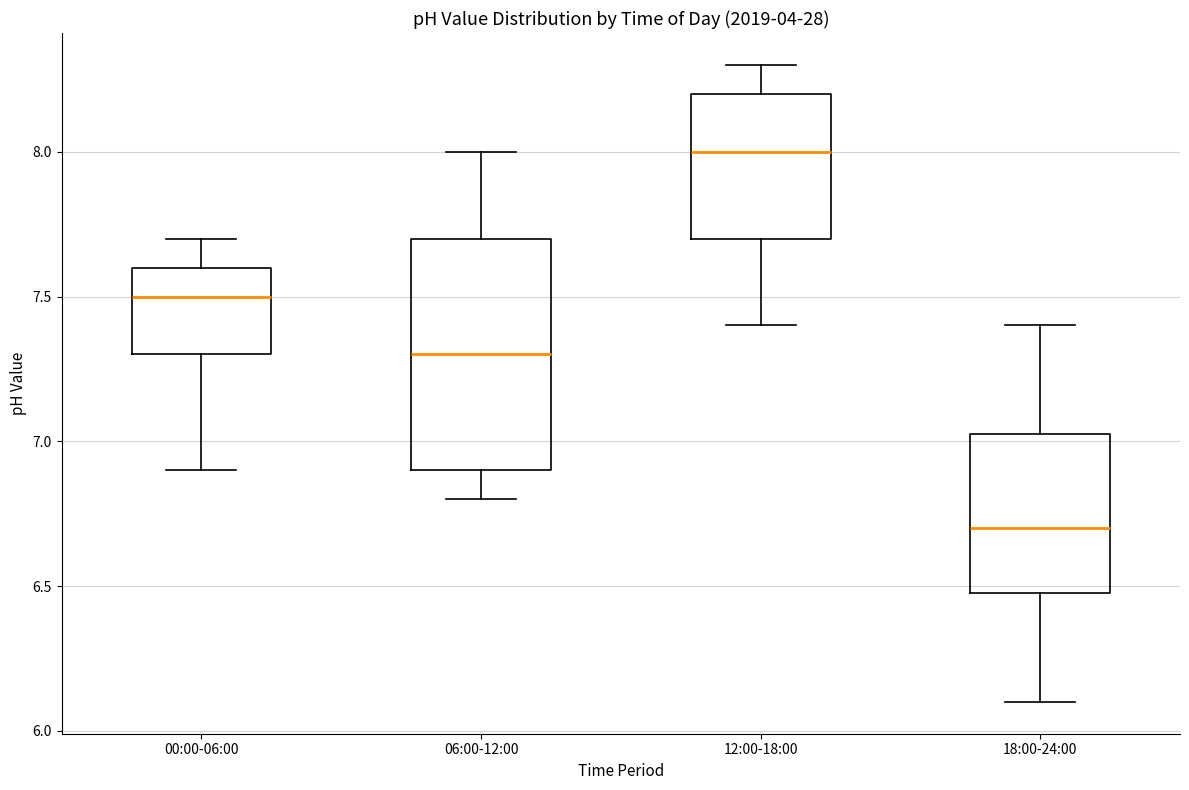

Which box's median line is the highest?

12:00-18:00